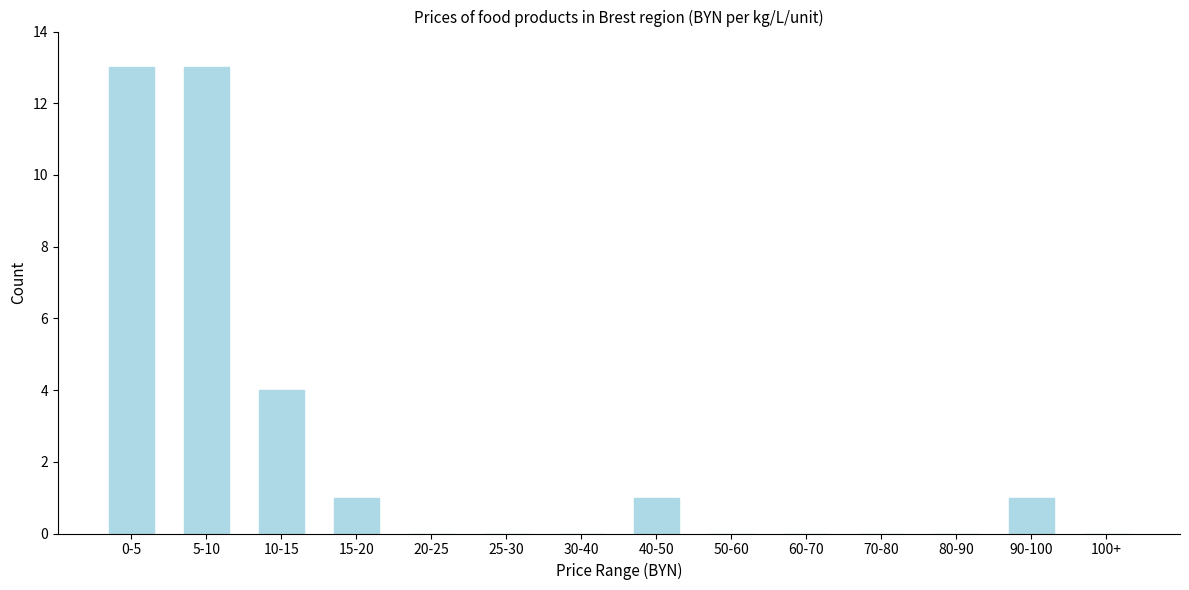

Reading left to right, transcribe all the data shown in this chart.

0-5=13	5-10=13	10-15=4	15-20=1	20-25=0	25-30=0	30-40=0	40-50=1	50-60=0	60-70=0	70-80=0	80-90=0	90-100=1	100+=0